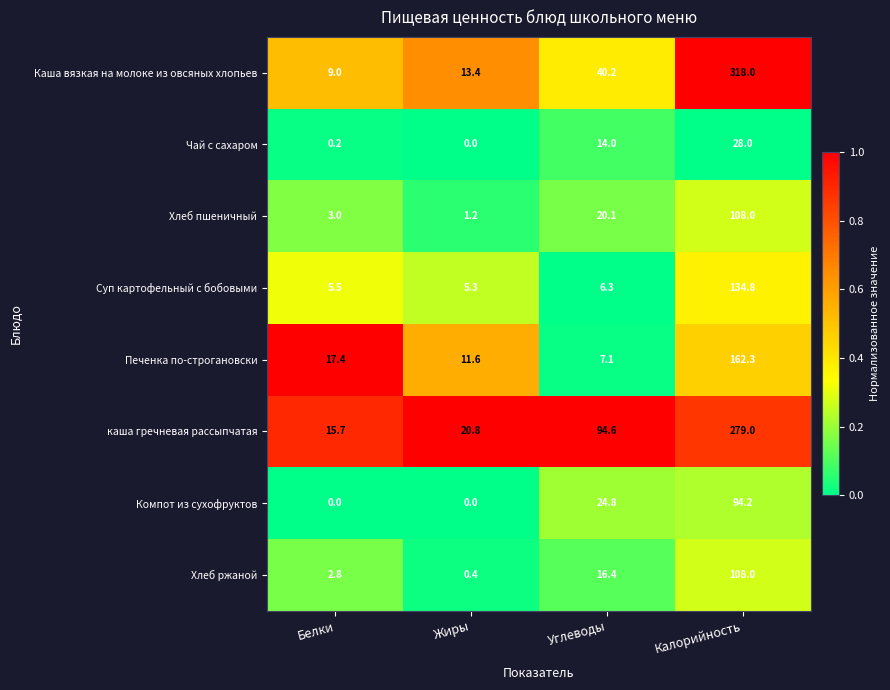

Which series has the largest total across all categories?

каша гречневая рассыпчатая